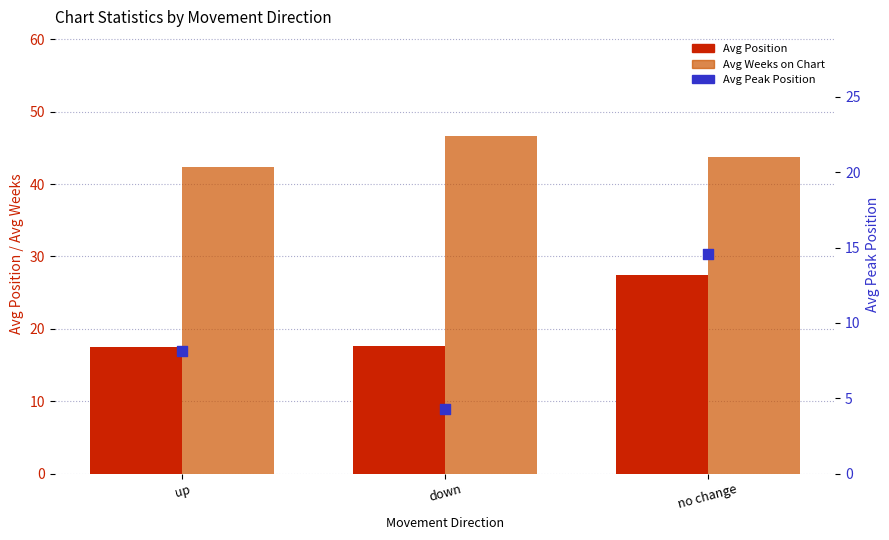

At how many categories does at least one series exceed 15?

3